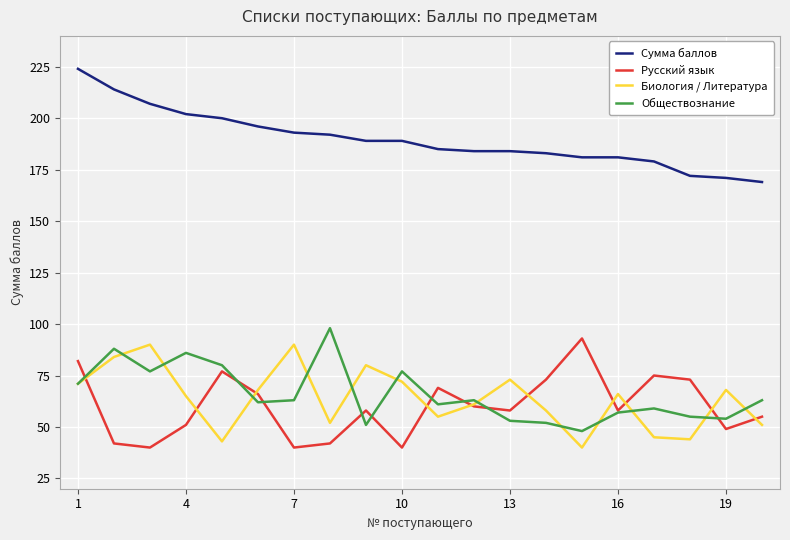

True or false: Биология / Литература and Обществознание cross at least once.

True